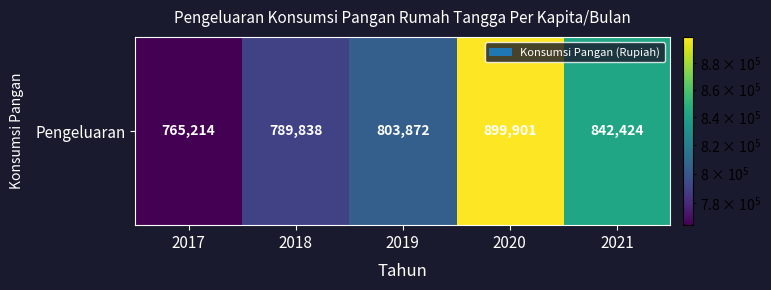

Reading left to right, list all the values displayed in this chart.

2017=765214	2018=789838	2019=803872	2020=899901	2021=842424